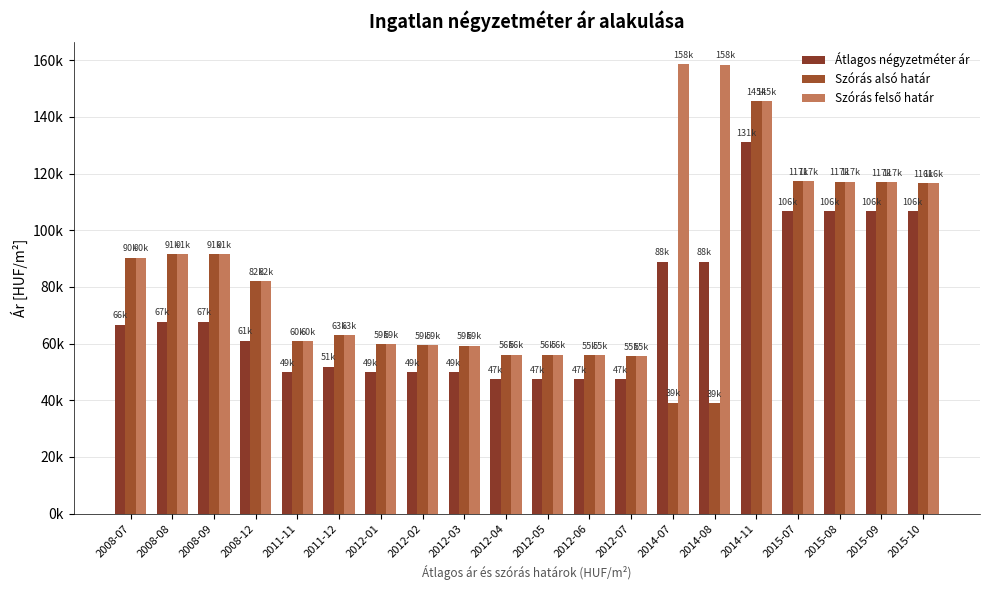

At which label does Szórás alsó határ reach its minimum?

2014-08